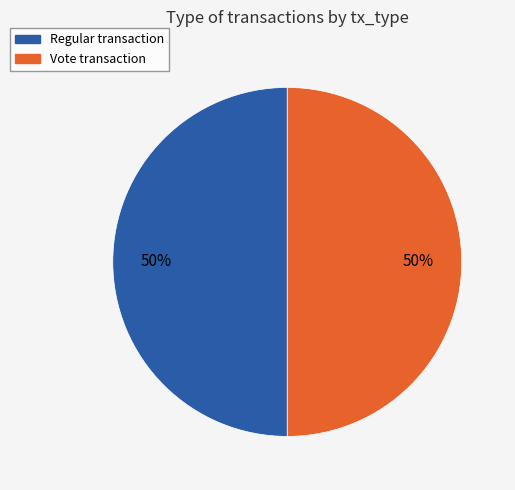

To the nearest percent, what is the combined percentage of Vote and Regular?

100%